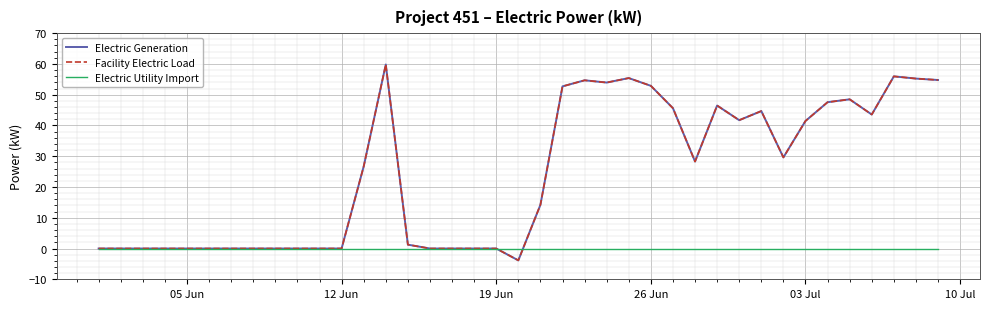

Which series has the widest spread of values?

Electric Generation